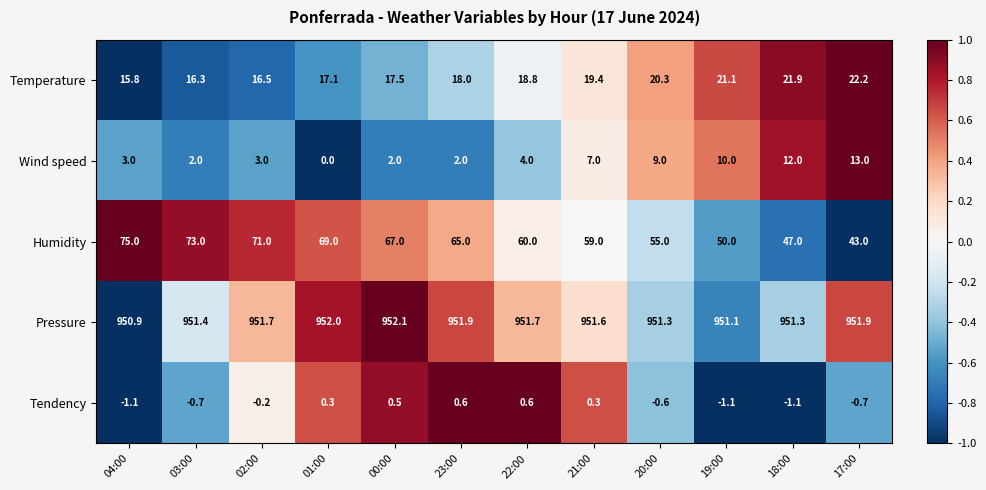

Which category has the highest value in the Wind speed series?

17:00